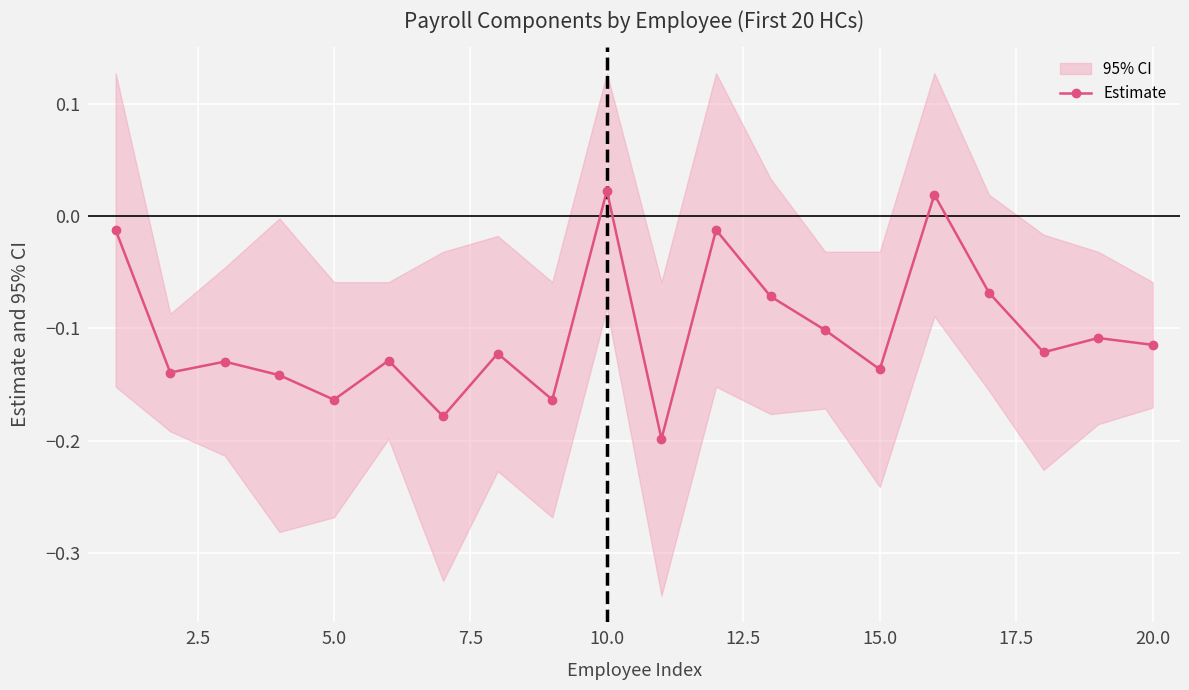

True or false: Estimate has more than 1 interior local peaks.

True